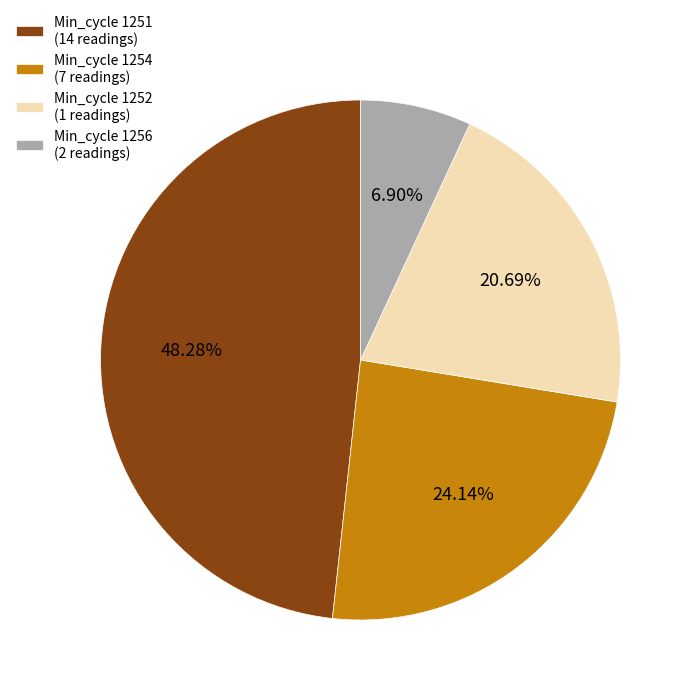

Do Min_cycle 1251 (14 readings) and Min_cycle 1252 (1 readings) together represent more than half of the pie?

Yes